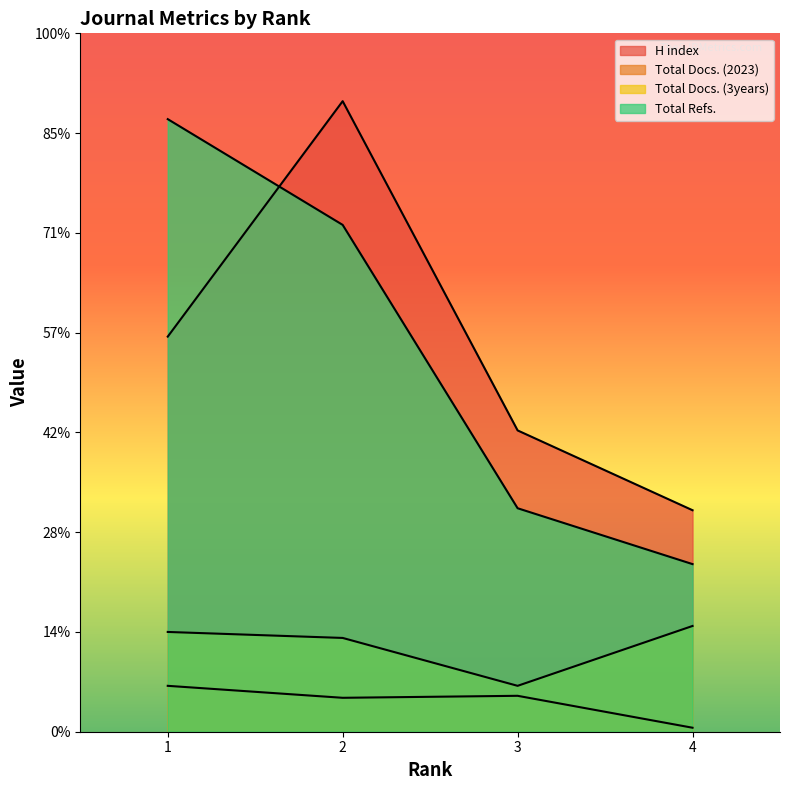

True or false: Total Docs. (2023) and Total Docs. (3years) intersect in this chart.

False